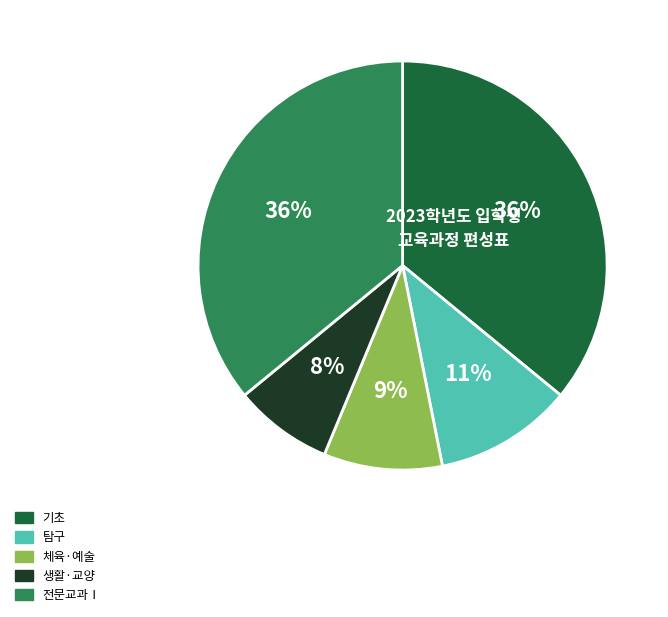

How many segments does this pie chart have?

5